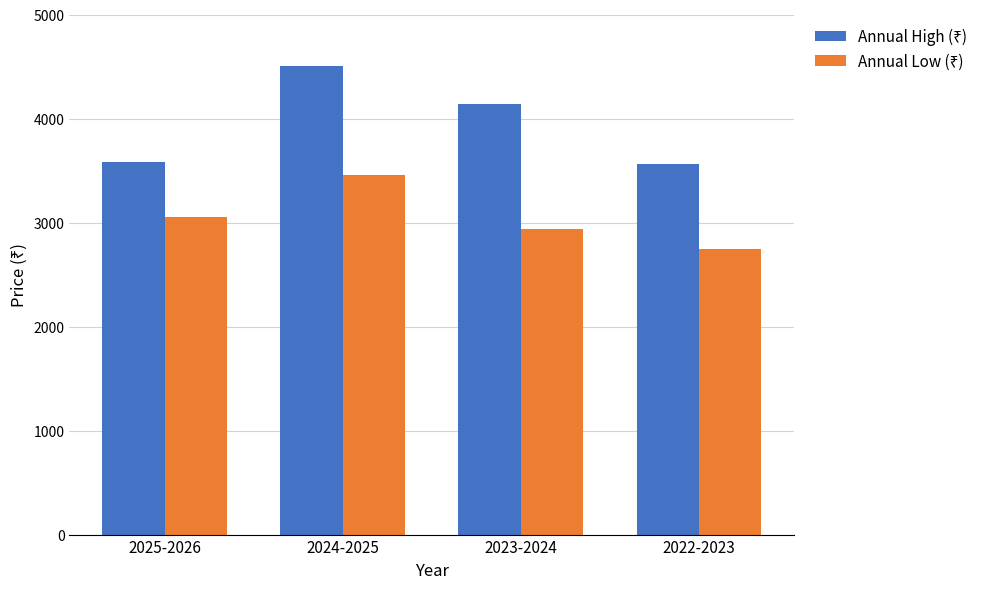

What is the difference between the highest and lowest values at 2024-2025?

1052.2